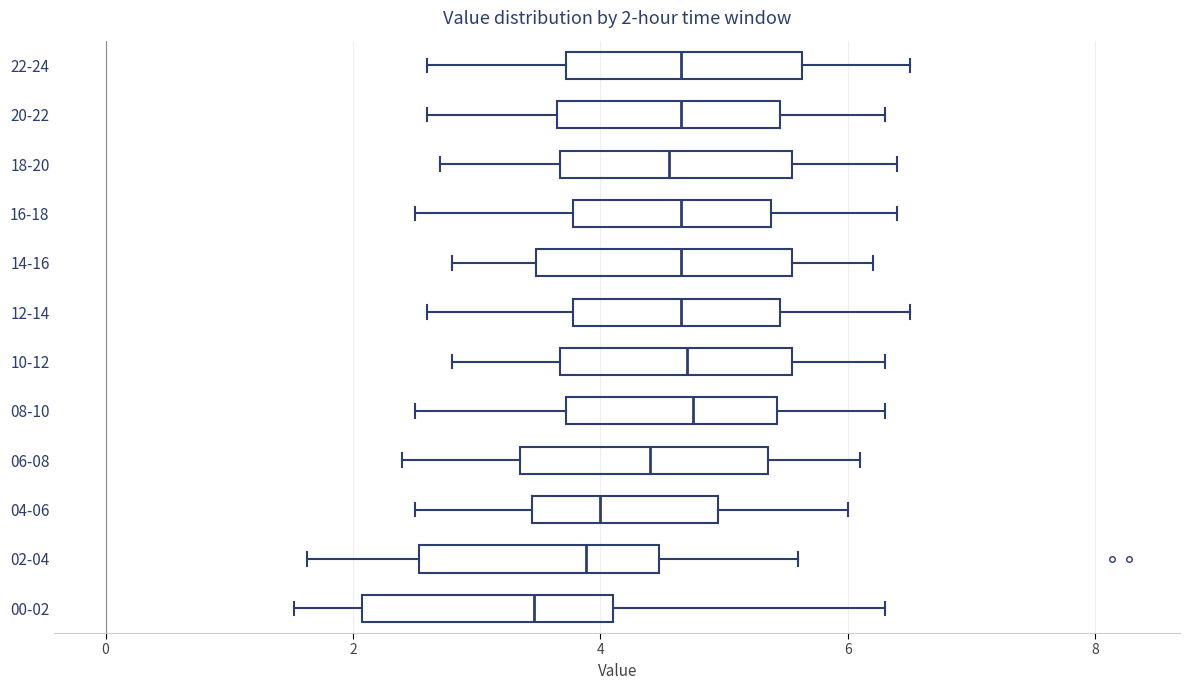

Which box's median line is the furthest to the left?

00-02